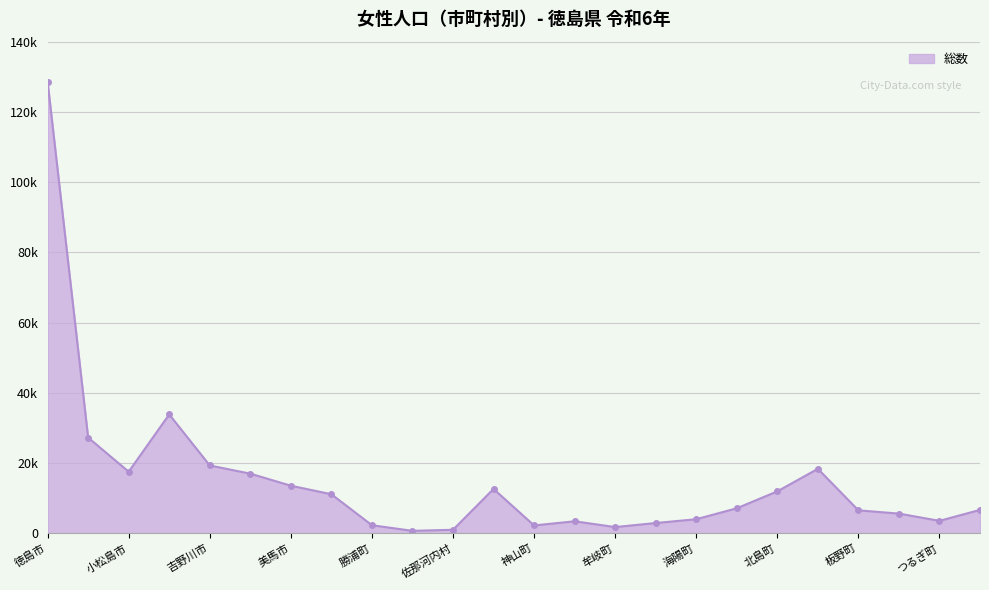

Does the chart have visible grid lines?

Yes